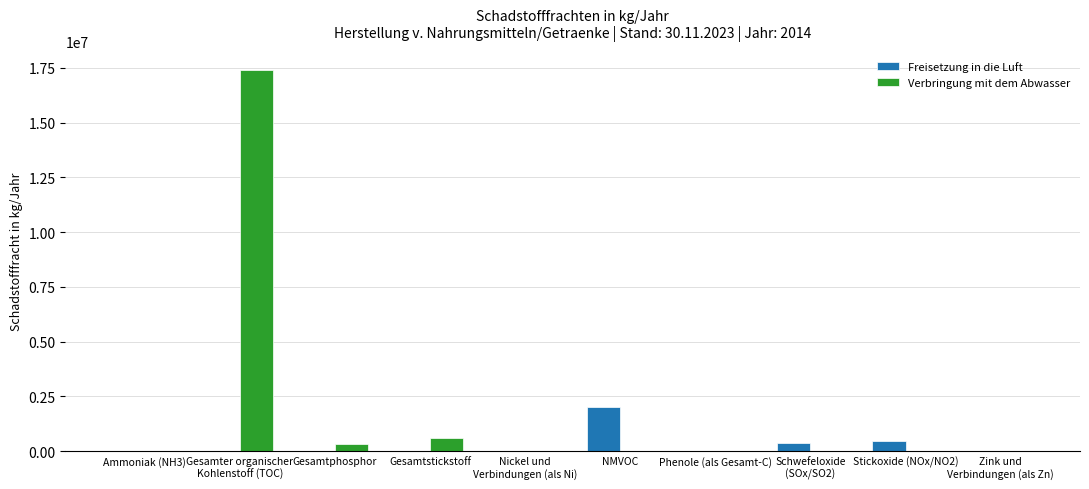

Are the bars grouped side by side (vs. stacked)?

Yes